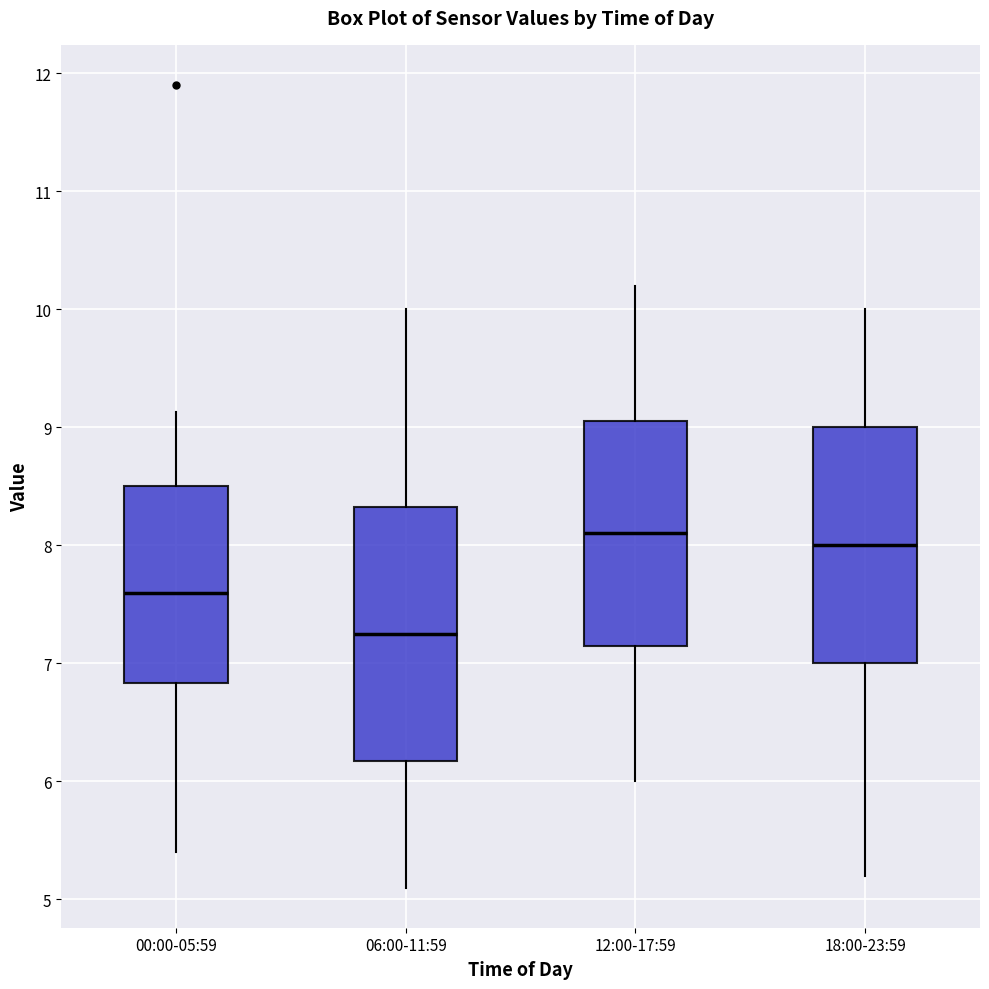

Where is the lower edge of the box for 12:00-17:59 on the y-axis? The values are not printed on the chart, so give them approximately, as read against the axis.

7.2